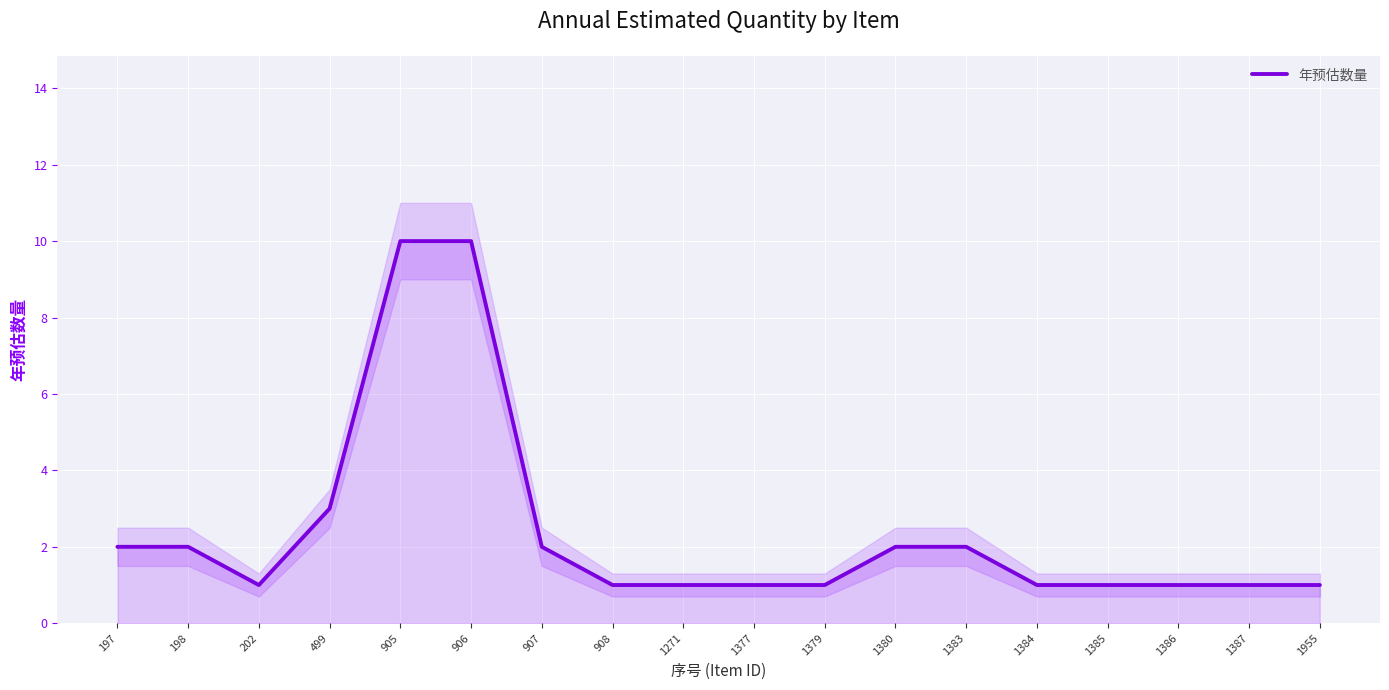

List the labels in order of value, smallest first.

202, 908, 1271, 1377, 1379, 1384, 1385, 1386, 1387, 1955, 197, 198, 907, 1380, 1383, 499, 905, 906